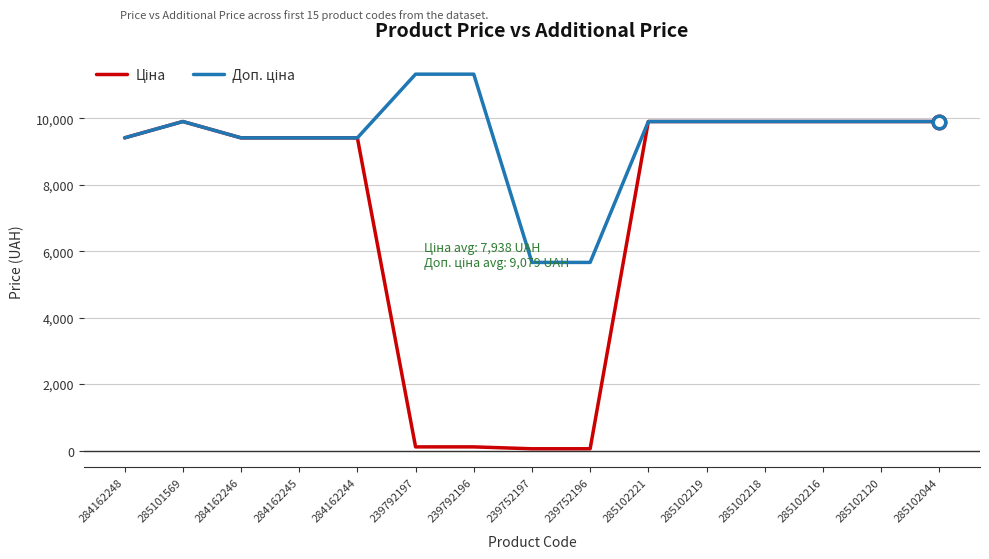

What is the smallest value displayed?

56.7